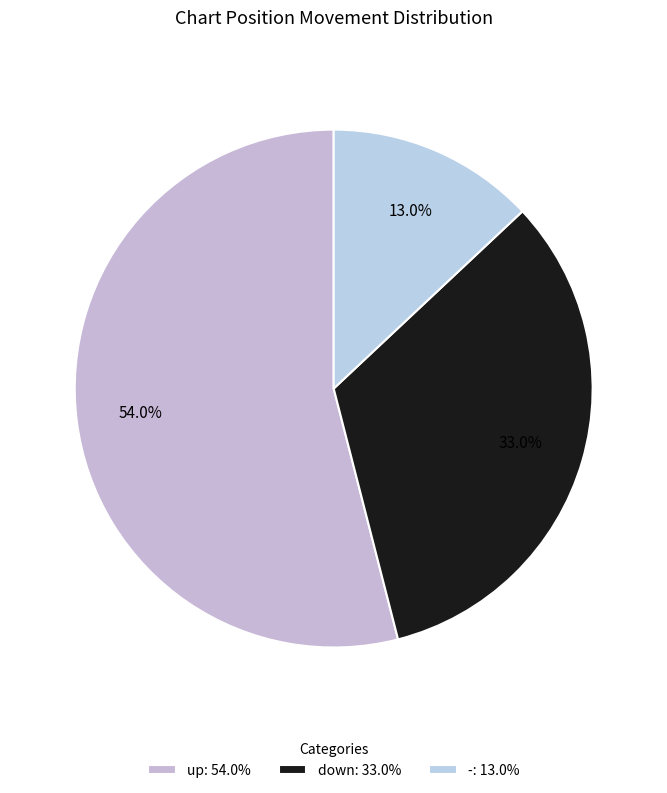

What percentage is the - slice, to the nearest percent?

13%